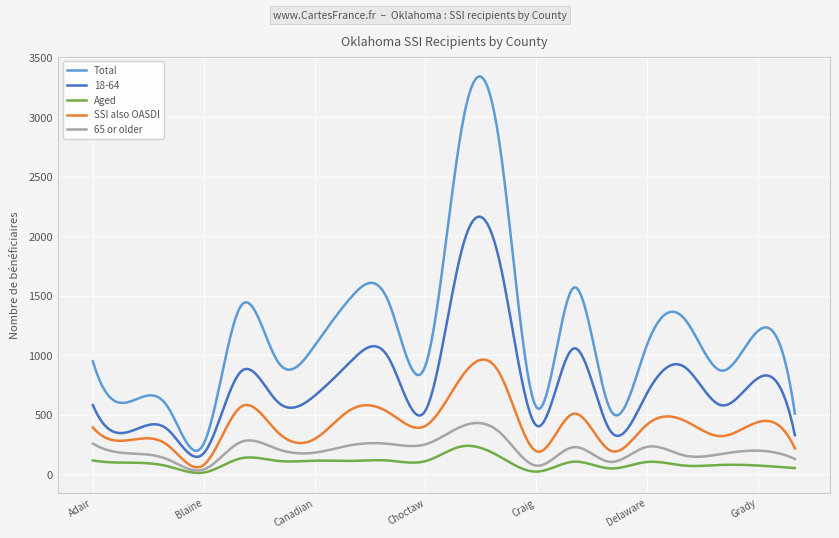

True or false: Total and Aged intersect in this chart.

False